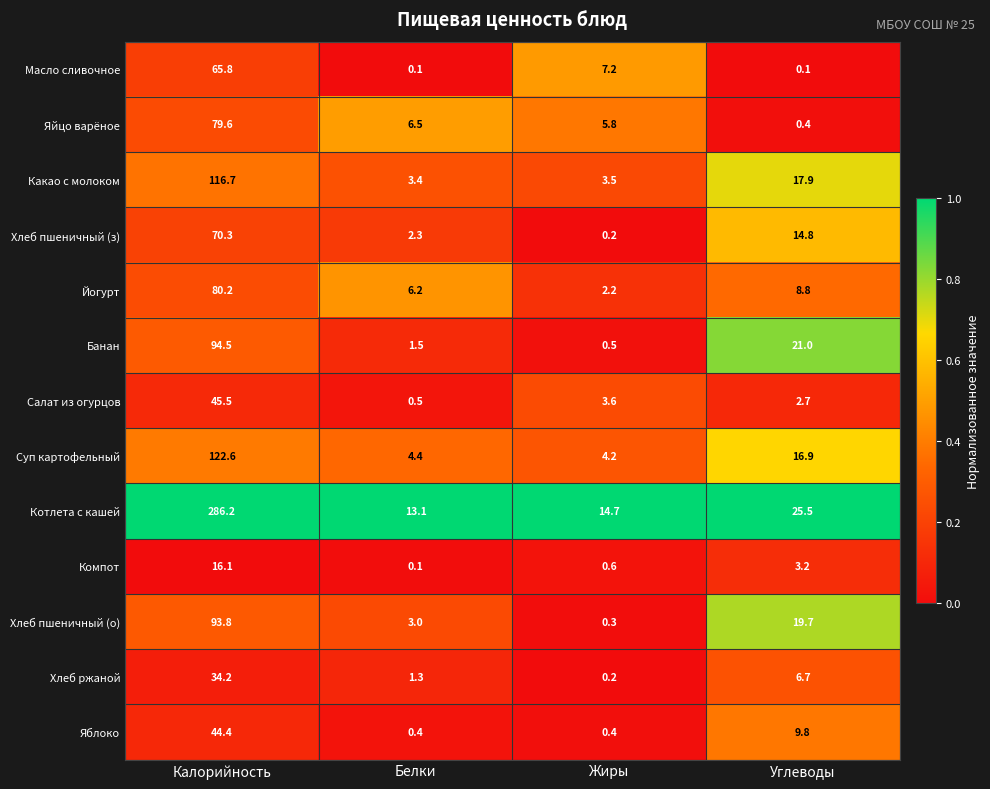

What is the difference between the highest and lowest values at Жиры?

14.5